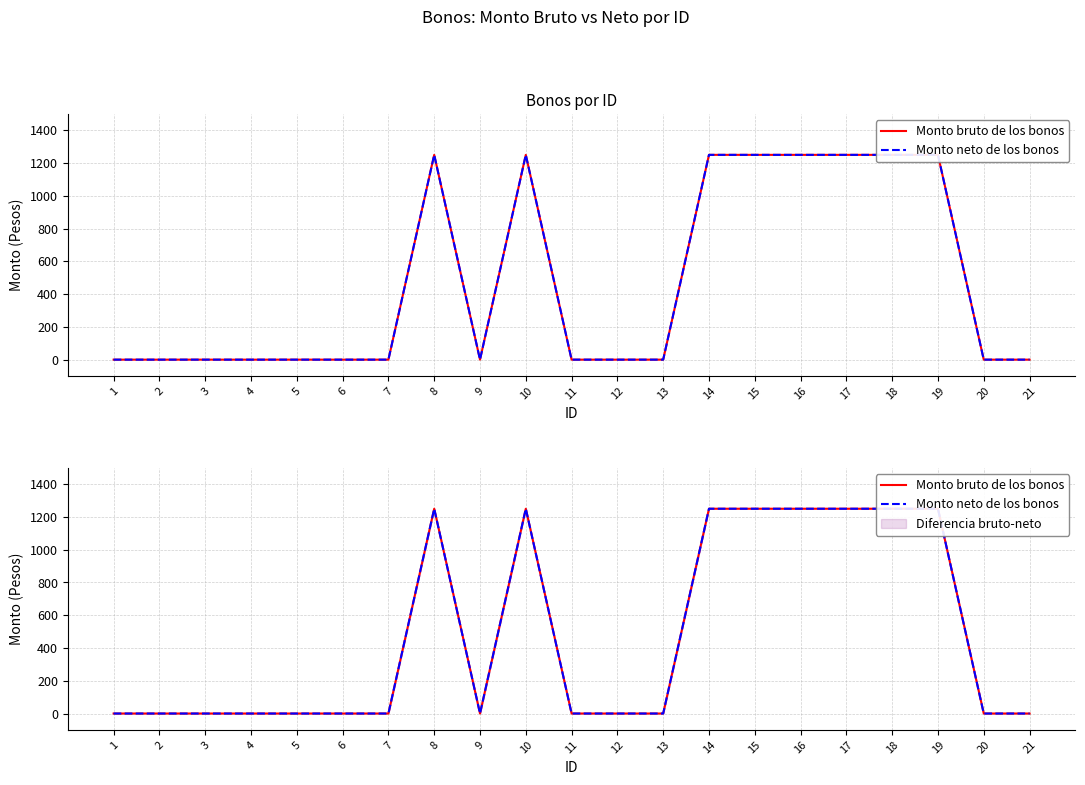

True or false: Monto neto de los bonos has a value of 259 at 19.

False